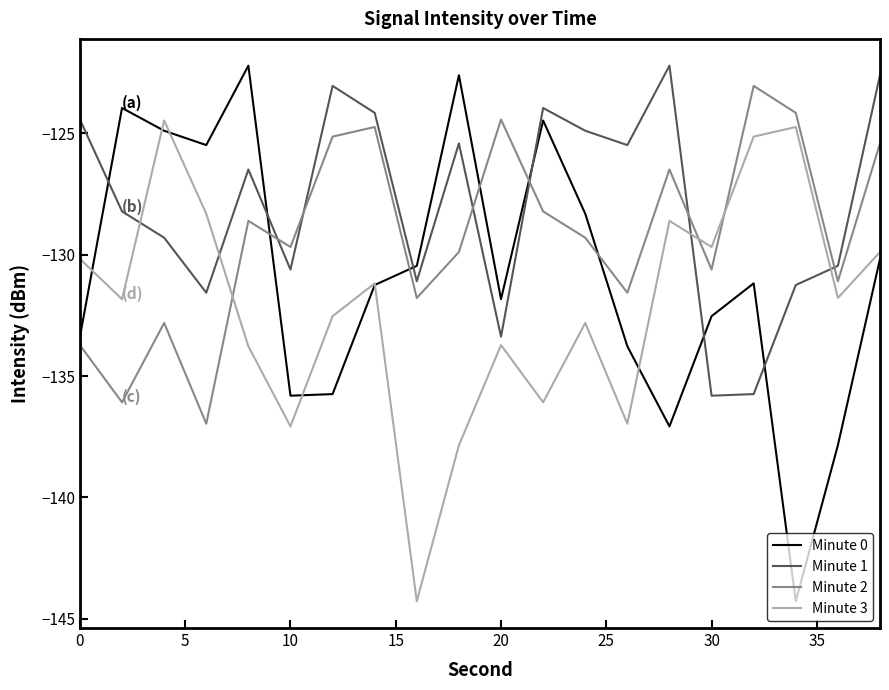

How many categories are shown in the chart?

20